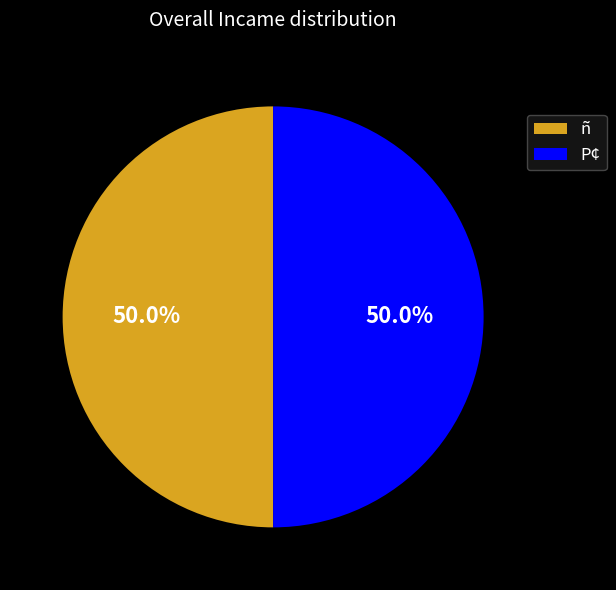

What is the ratio of the value at P¢ to the value at ñ?

1.0